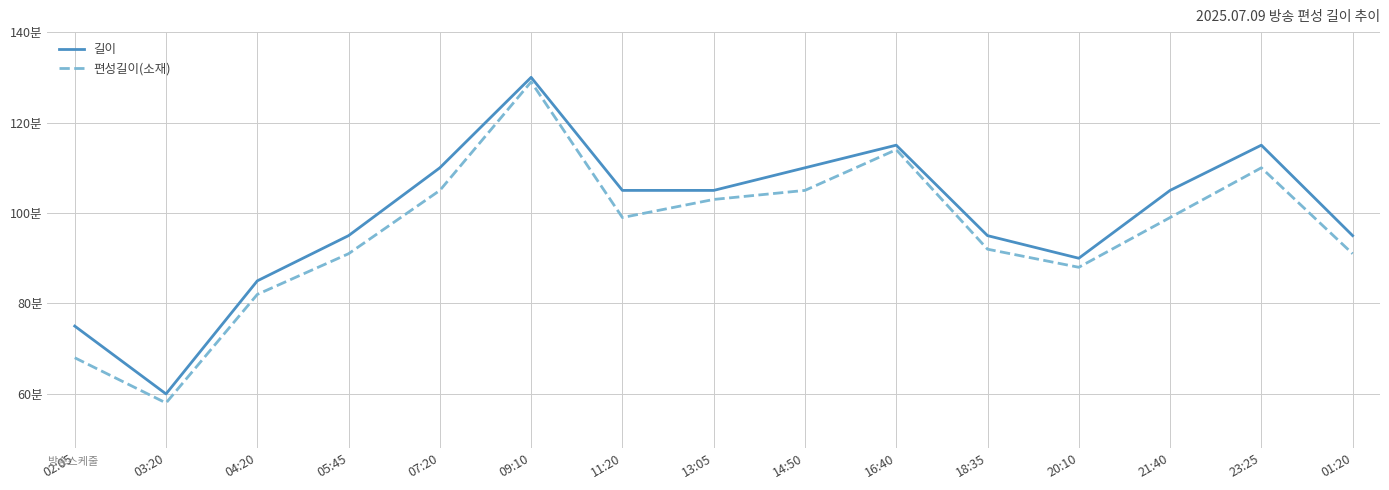

What is the sum of the 편성길이(소재) values at 02:05 and 21:40?

167